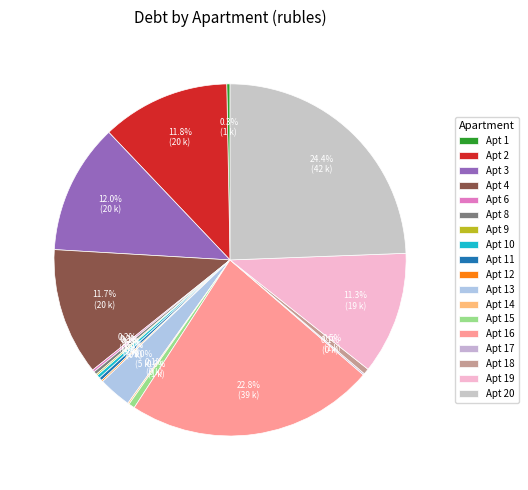

Does any single category account for the majority?

No